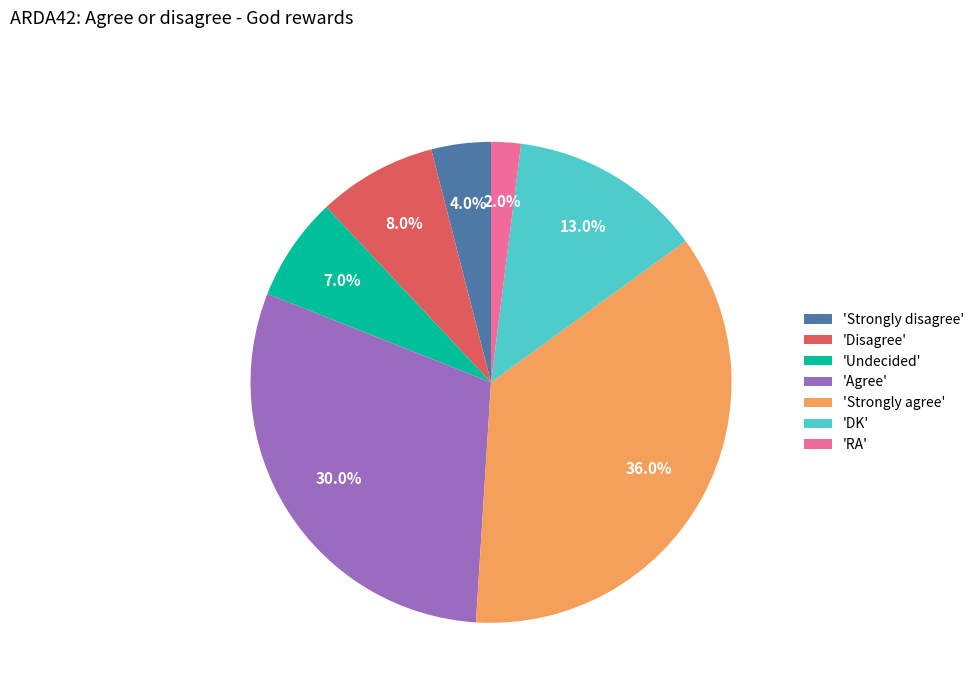

Is 'RA' the majority of the pie?

No